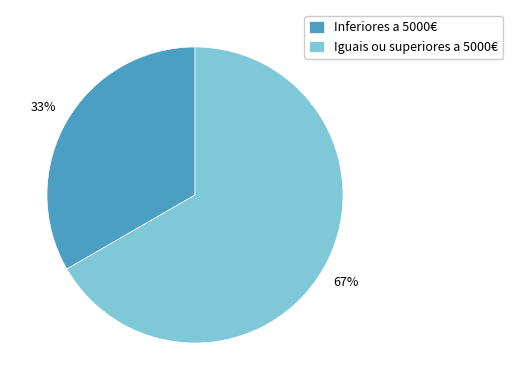

Is the sum of Inferiores a 5000€ and Iguais ou superiores a 5000€ greater than half?

Yes